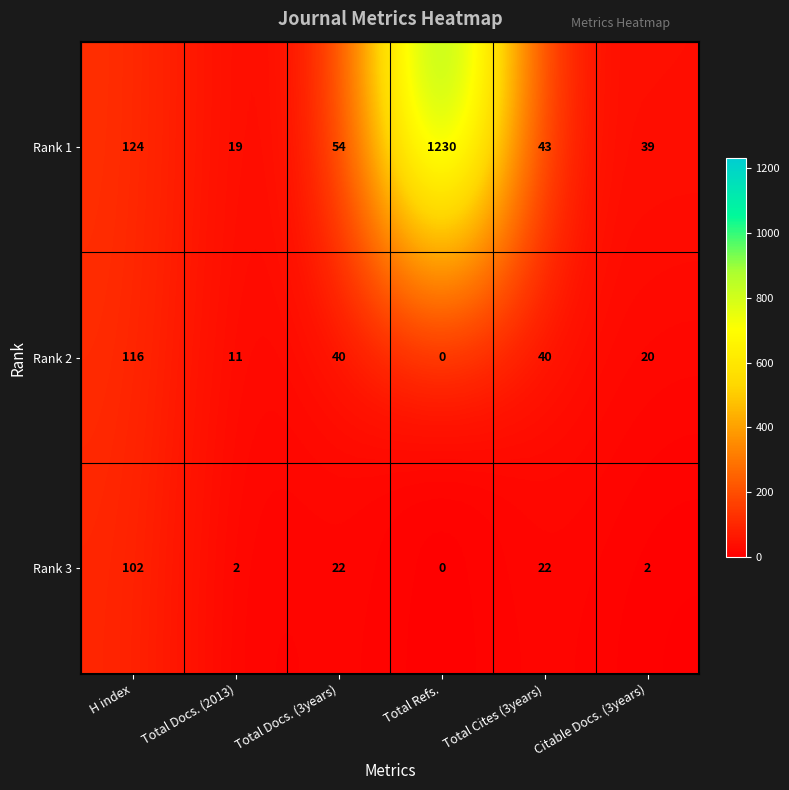

Which series has the largest total across all categories?

Rank 1